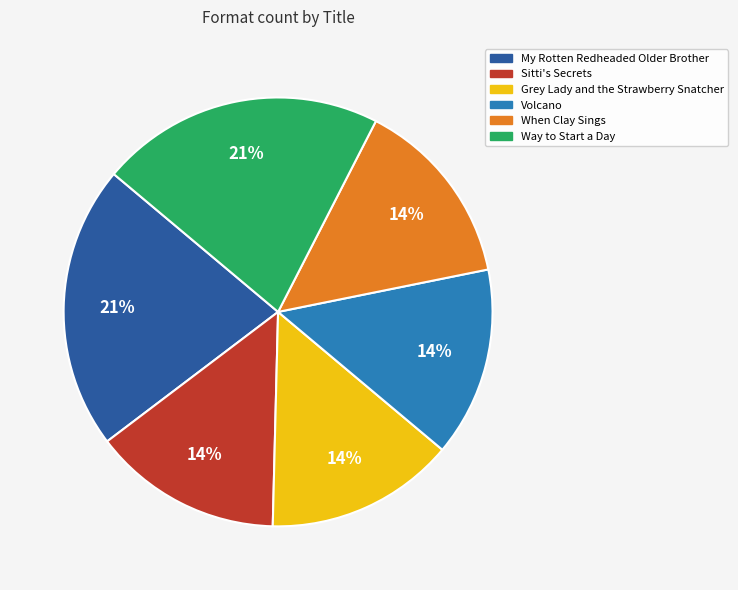

To the nearest percent, what portion does When Clay Sings represent?

14%